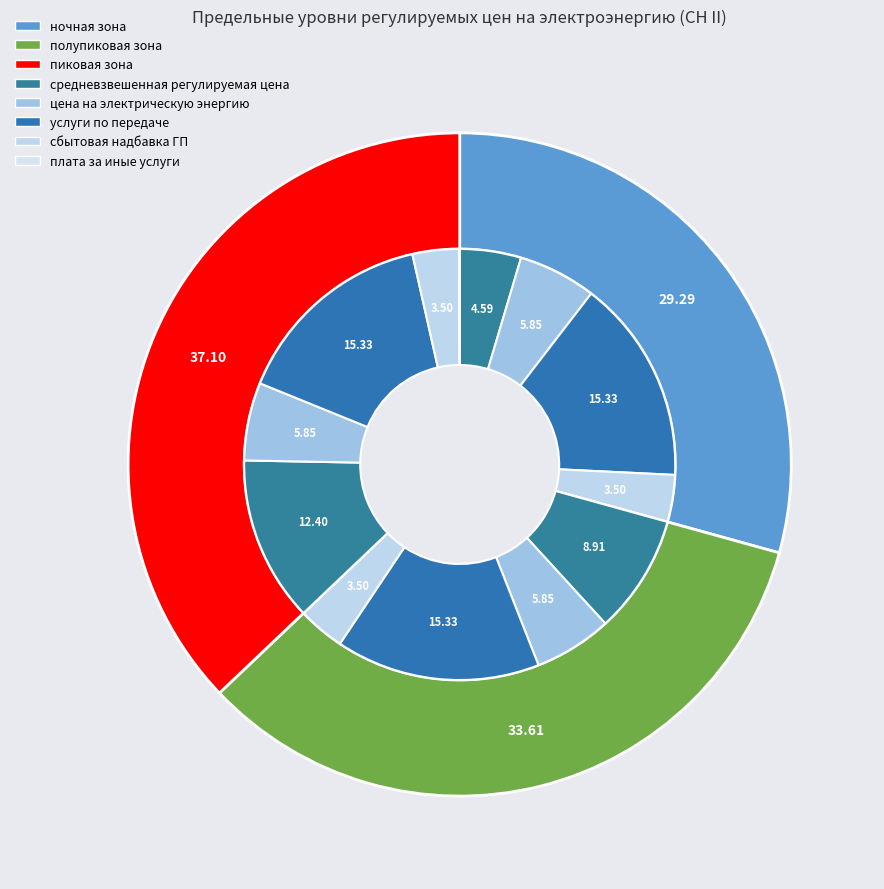

Is it true that пиковая зона is 28% of the pie?

False